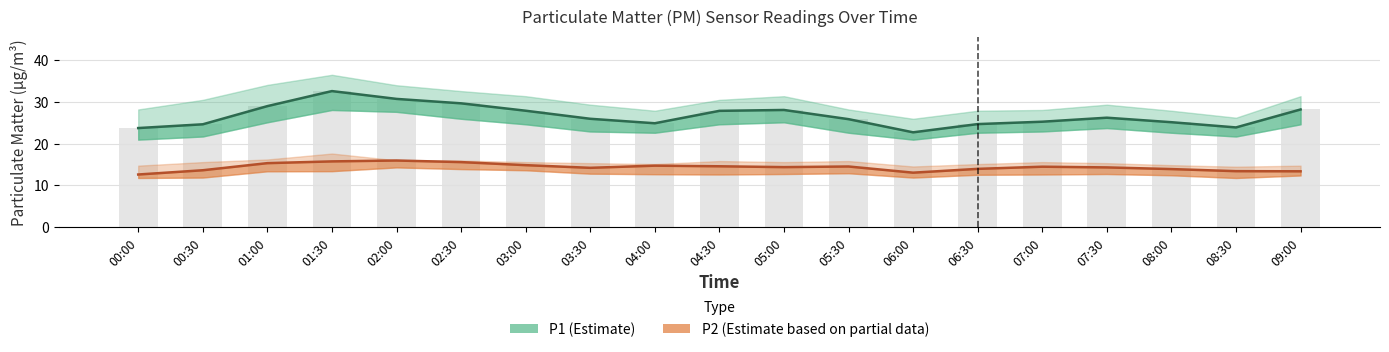

At 09:00, list the series in order from largest to smallest.

P1 (Estimate), P2 (Estimate based on partial data)